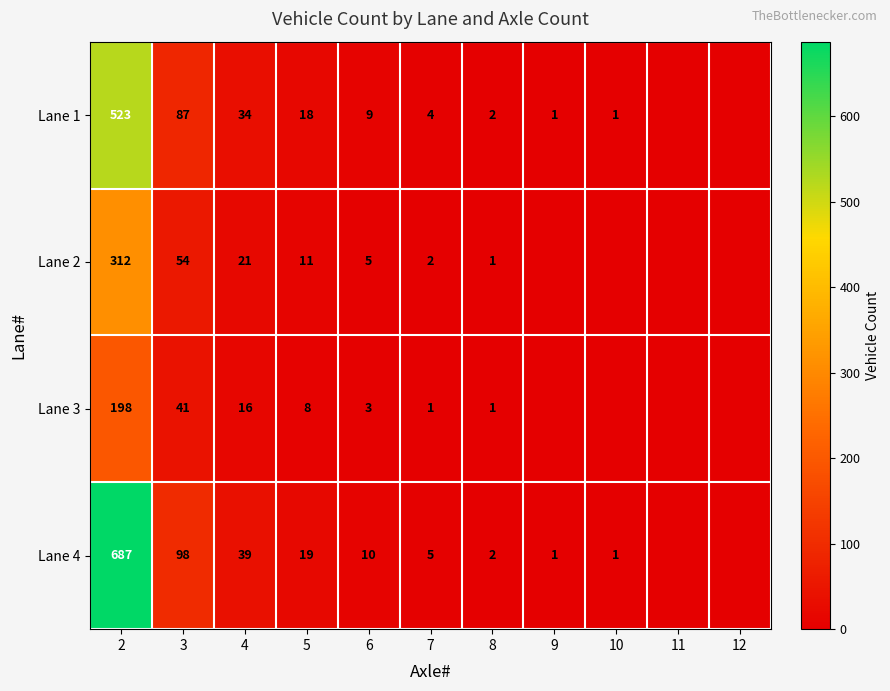

What is the sum of the Lane 1 values at 2 and 6?

532